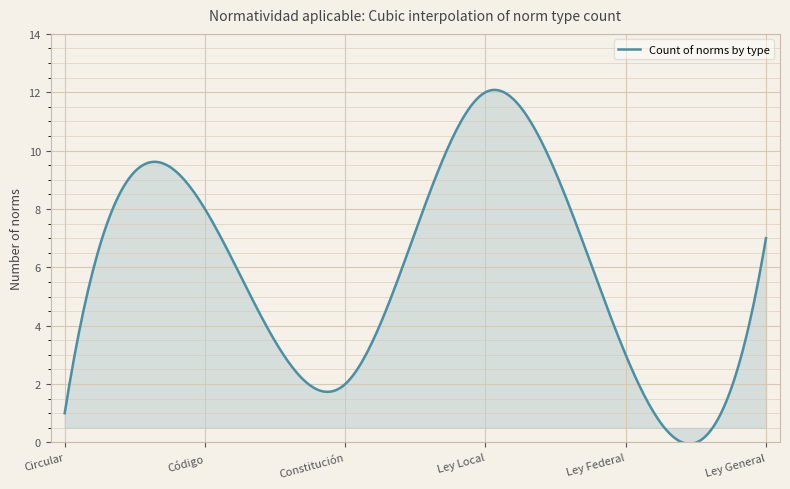

Count the number of categories in the chart.

300